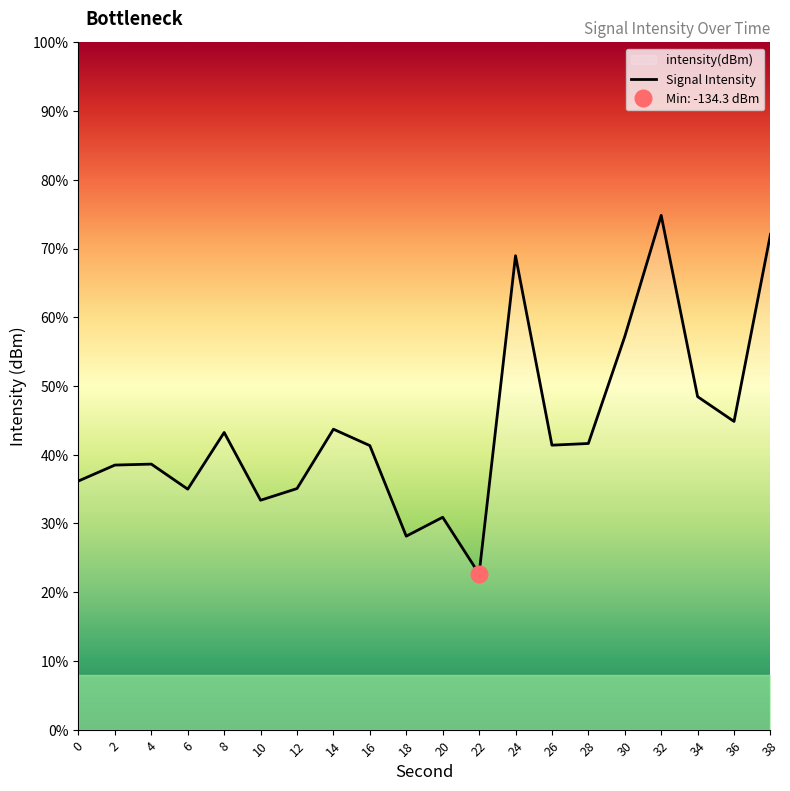

Is it true that the value at 10 is -185.6?

False